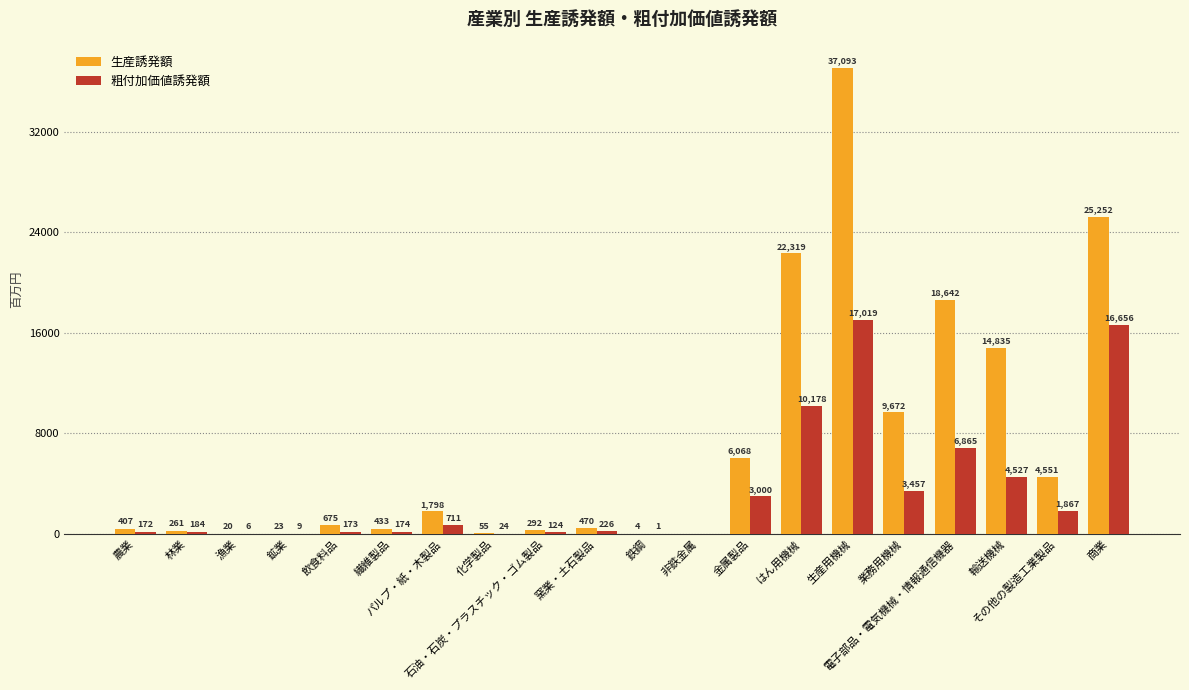

How many groups of bars are there?

20